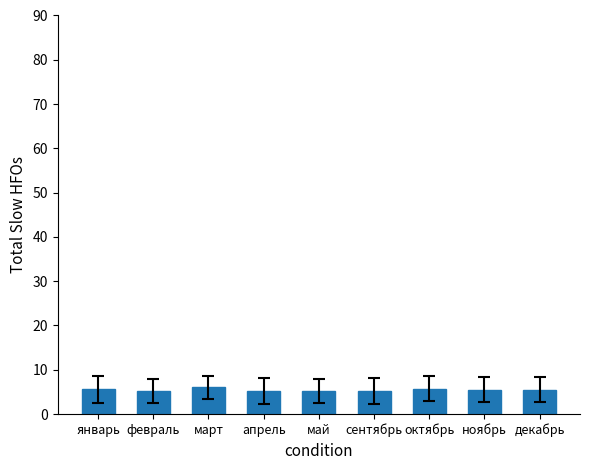

What value does the data have at март?

6.0